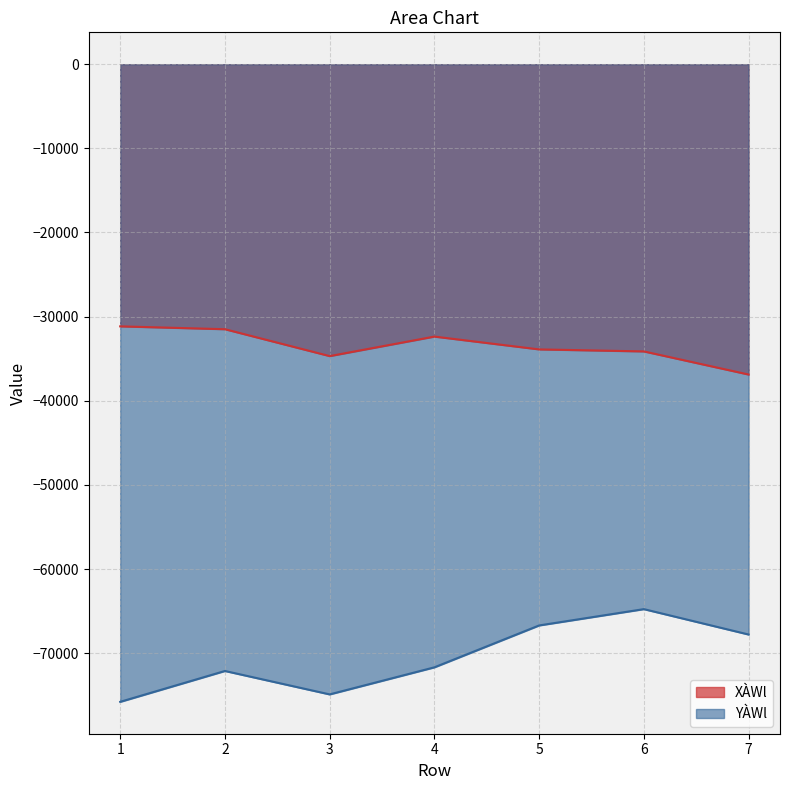

Reading right to left, transcribe all the data shown in this chart.

XÀWl: 7=-36882.7	6=-34135.3	5=-33895.4	4=-32371.7	3=-34691.3	2=-31496.3	1=-31156.4
YÀWl: 7=-67783.5	6=-64765.7	5=-66704.9	4=-71682.9	3=-74899.4	2=-72116.6	1=-75784.2